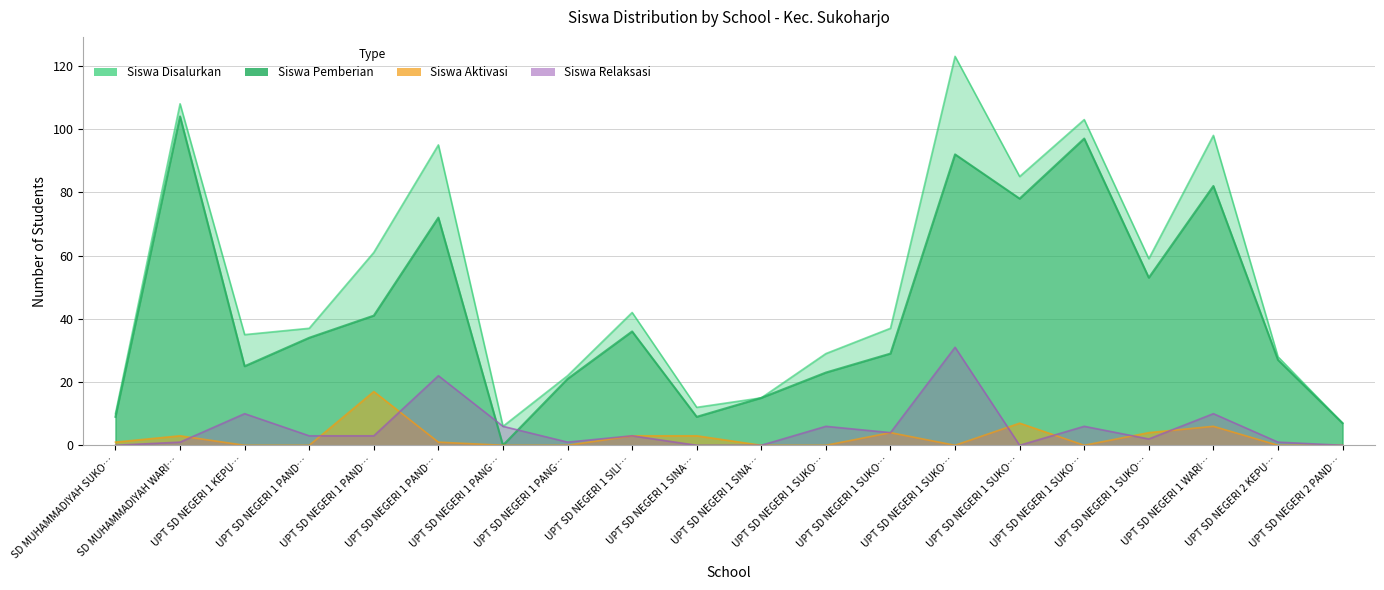

What is the label of the 3rd point from the left?

UPT SD NEGERI 1 KEPU…